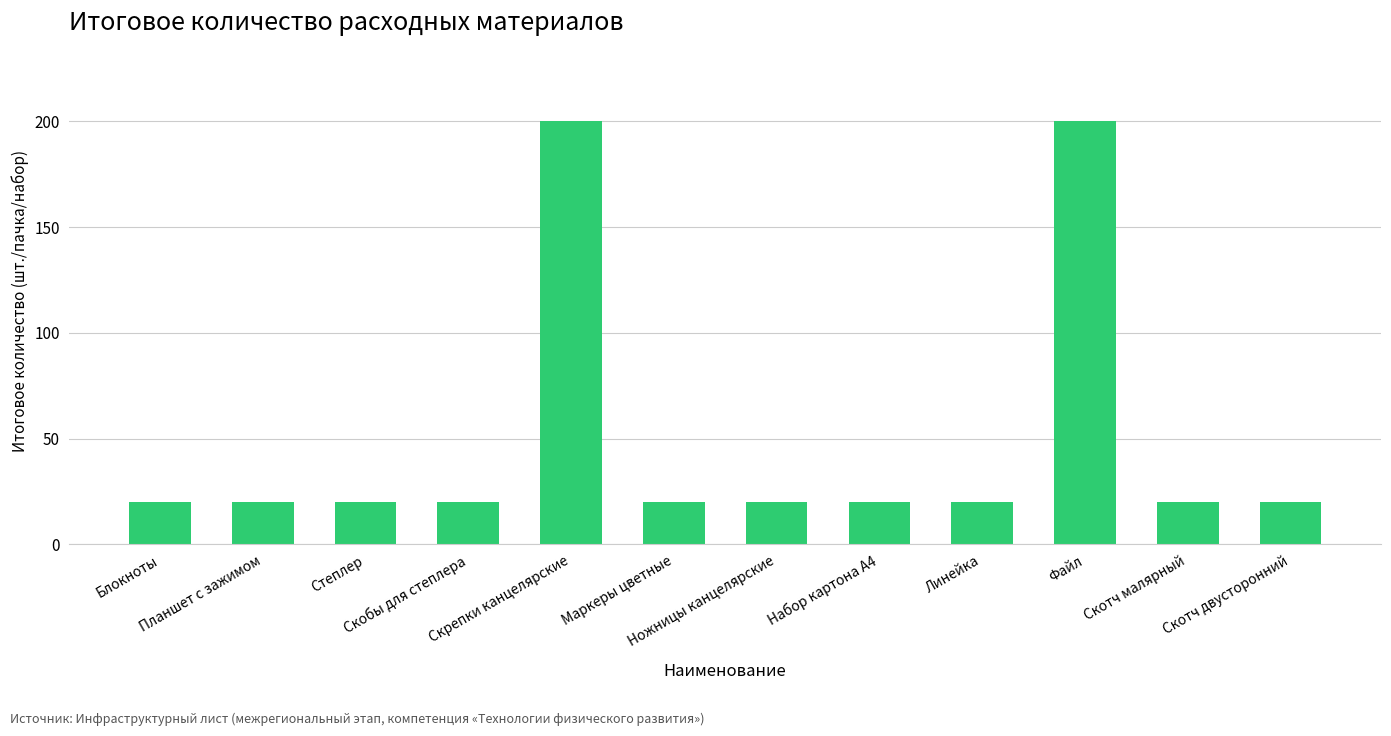

What is the label of the 11th bar from the left?

Скотч малярный